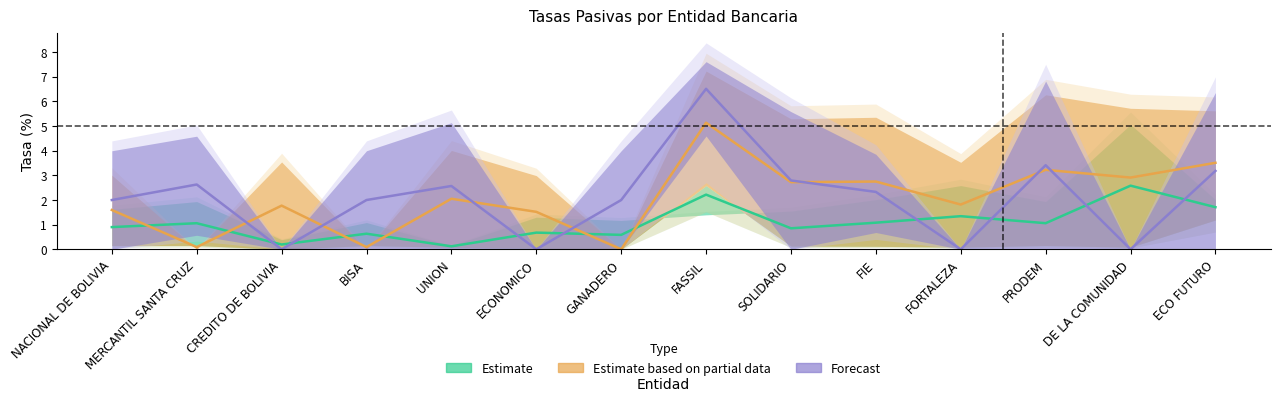

Which series ends up on top after the final intersection of Forecast and Estimate based on partial data?

Estimate based on partial data